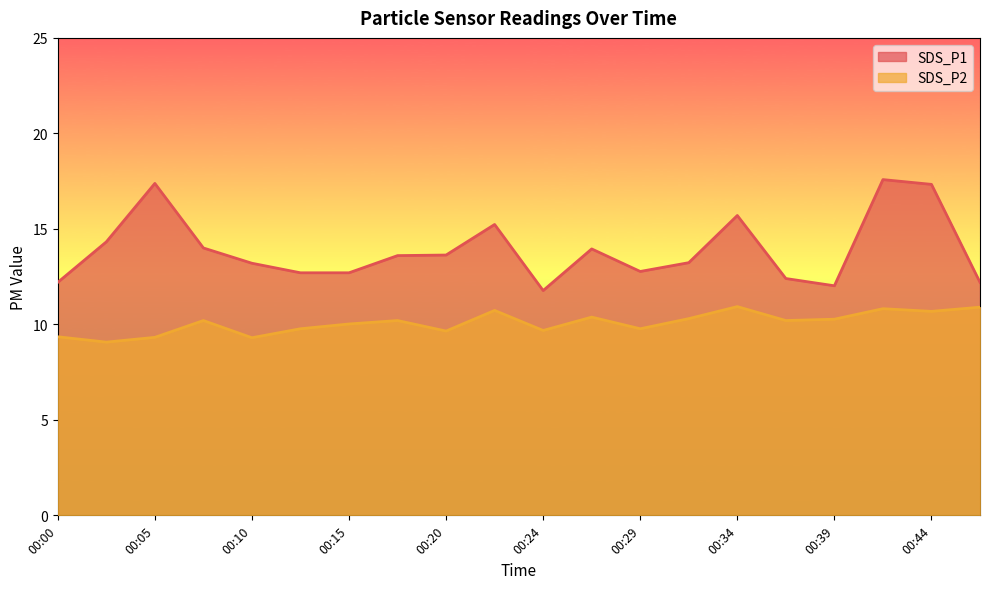

The SDS_P2 series shows 19.6 at 00:34. True or false?

False